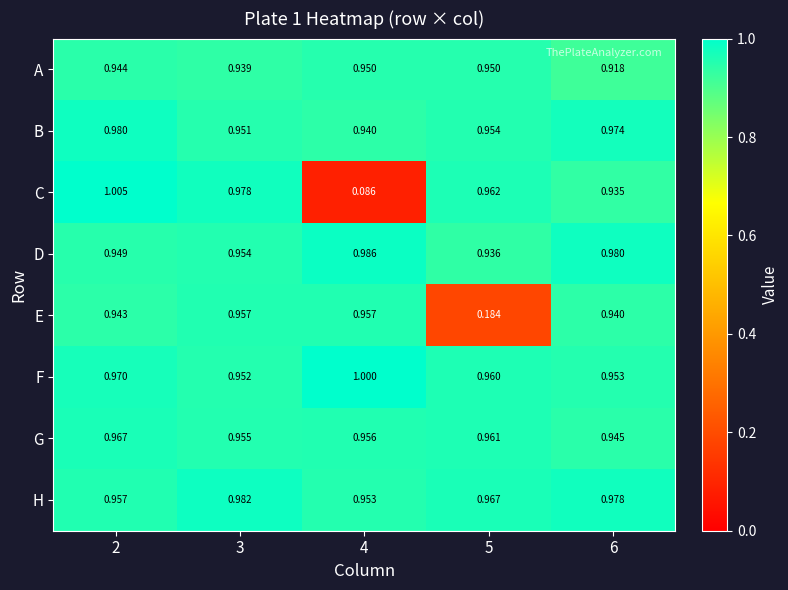

Which series has the largest range (max minus min)?

C